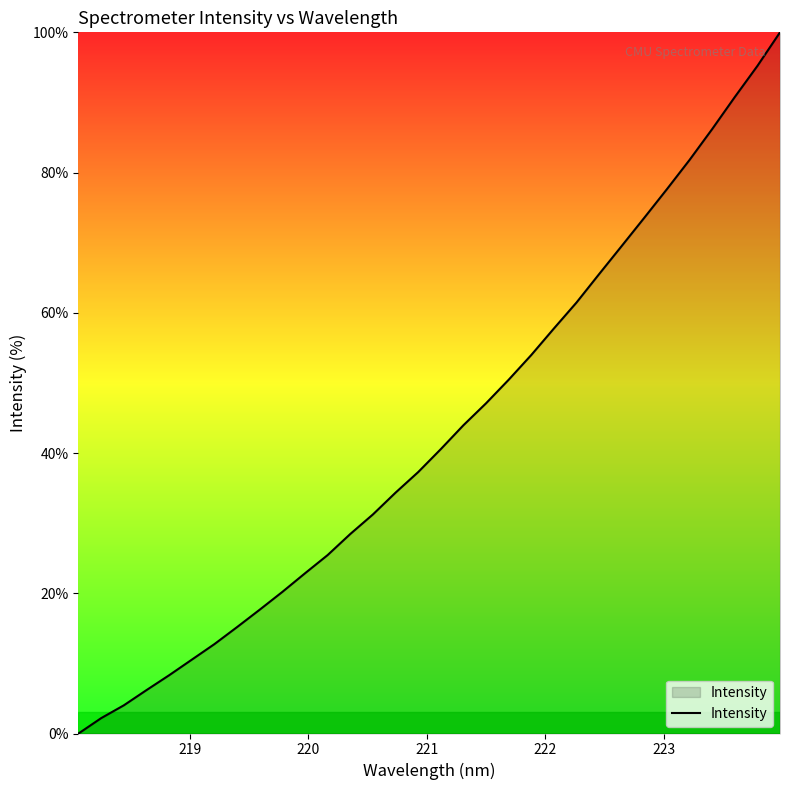

Reading right to left, list all the values displayed in this chart.

100.0	95.2	90.8	86.2	81.8	77.6	73.6	69.5	65.5	61.5	57.8	54.0	50.5	47.1	44.0	40.6	37.3	34.3	31.2	28.5	25.4	22.8	20.2	17.7	15.2	12.7	10.5	8.3	6.2	4.0	2.2	0.0